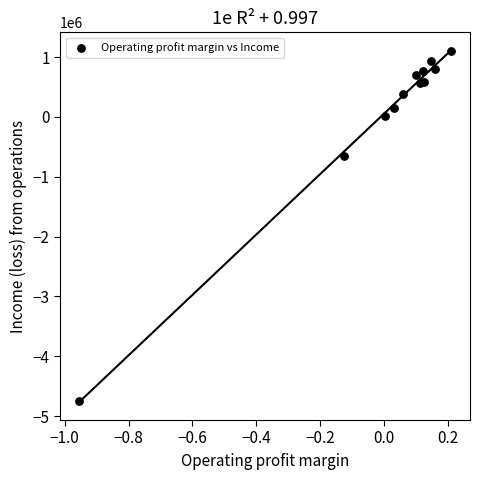

What Y value in the scatter plot is closest to -1820384?

-645058